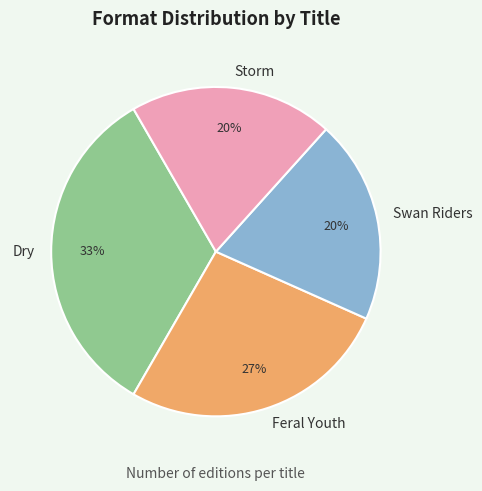

Combined, do Dry and Feral Youth account for over 50%?

Yes